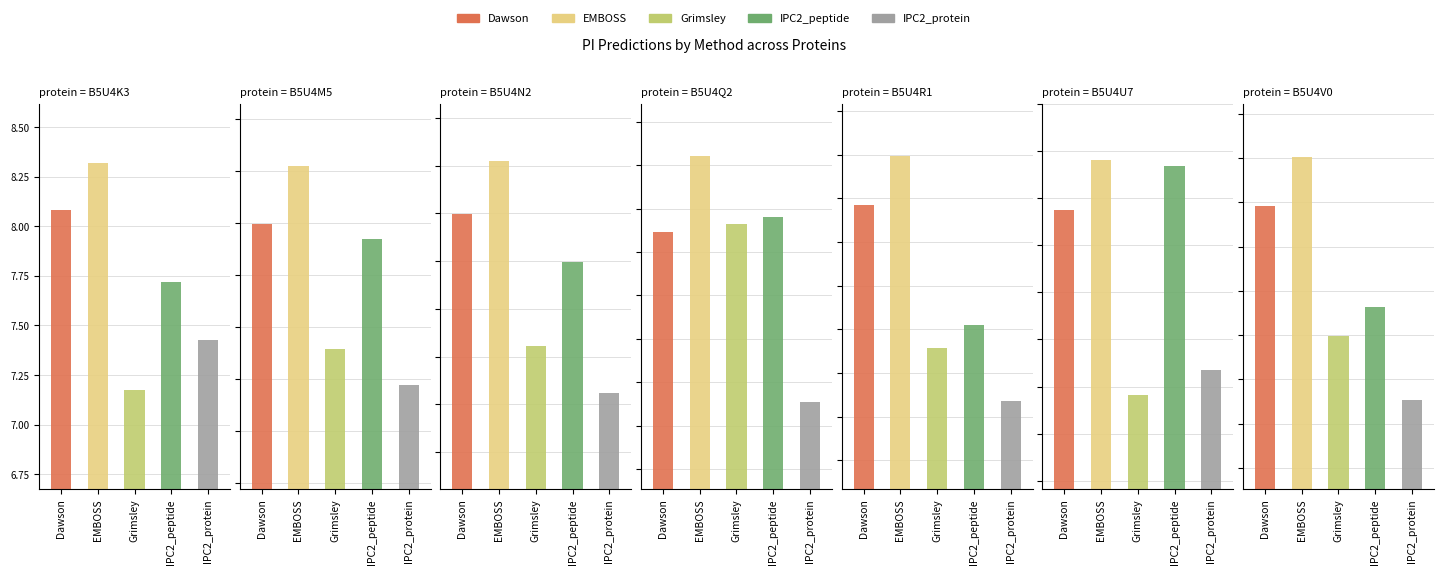

Between B5U4Q2 and B5U4U7, which series saw the biggest shift?

IPC2_peptide